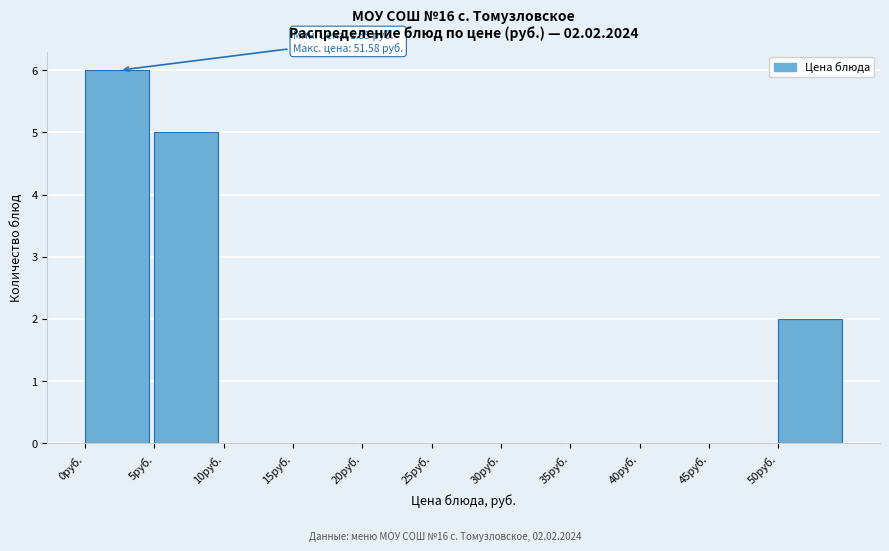

Which range on the x-axis has the tallest bar?

0 to 5